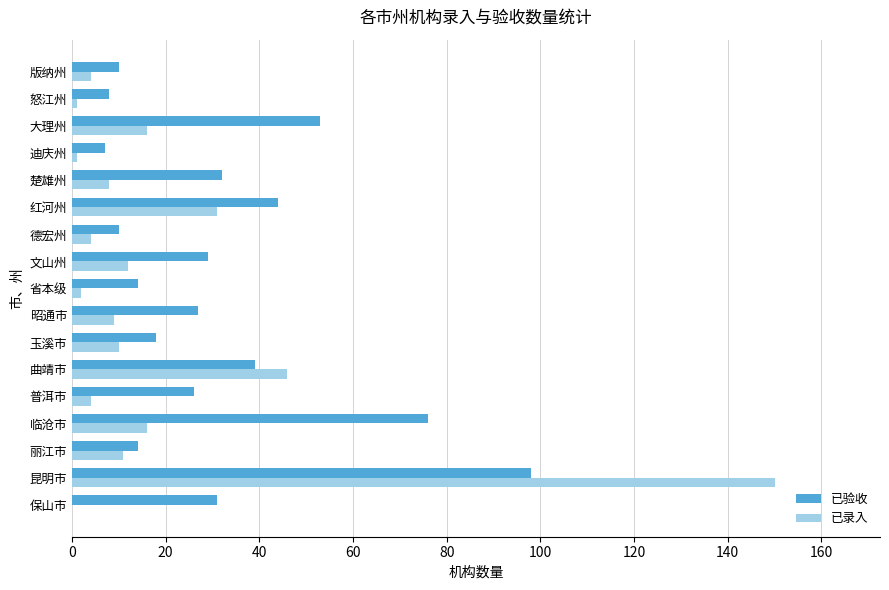

At which category is the sum across all series the highest?

昆明市